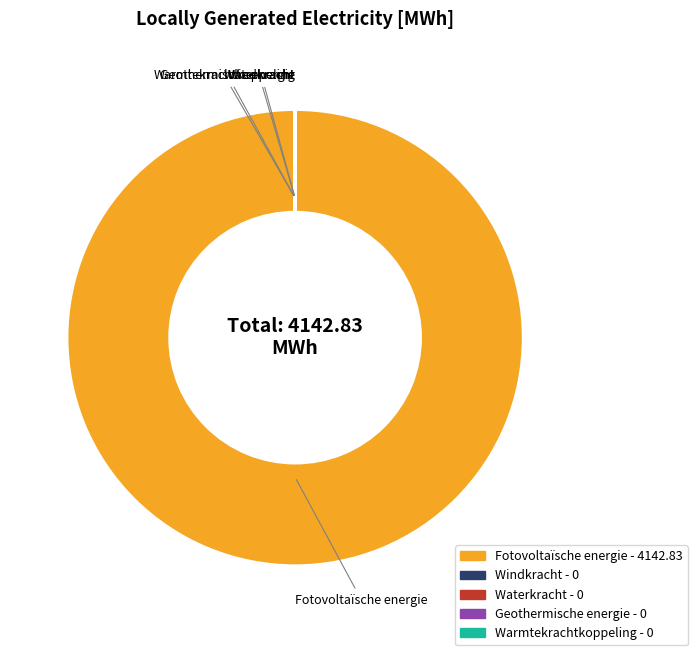

Does any single category account for the majority?

Yes